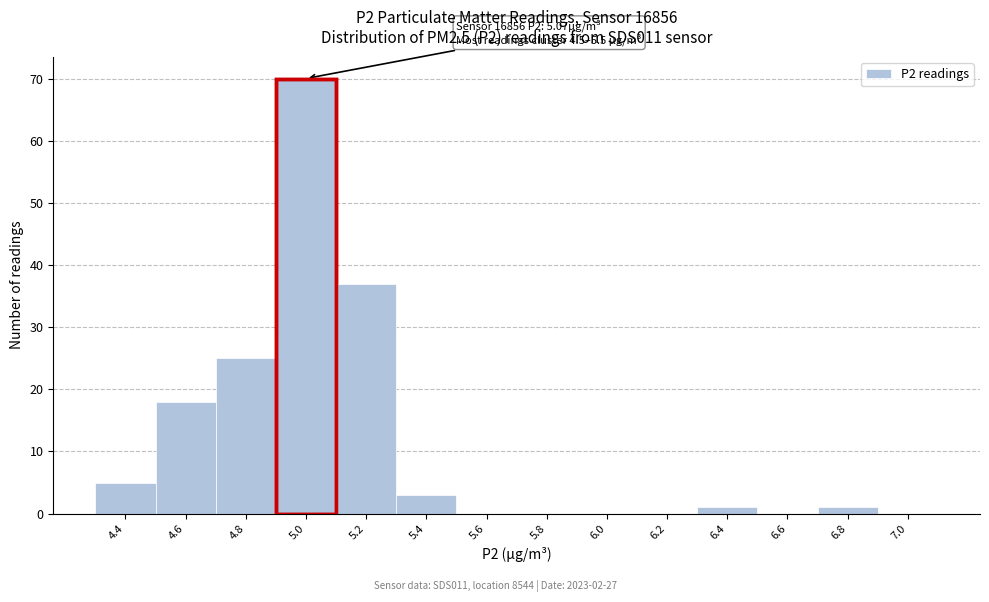

Reading right to left, what are all the values shown in this chart?

7.0=0	6.8=1	6.6=0	6.4=1	6.2=0	6.0=0	5.8=0	5.6=0	5.4=3	5.2=37	5.0=70	4.8=25	4.6=18	4.4=5